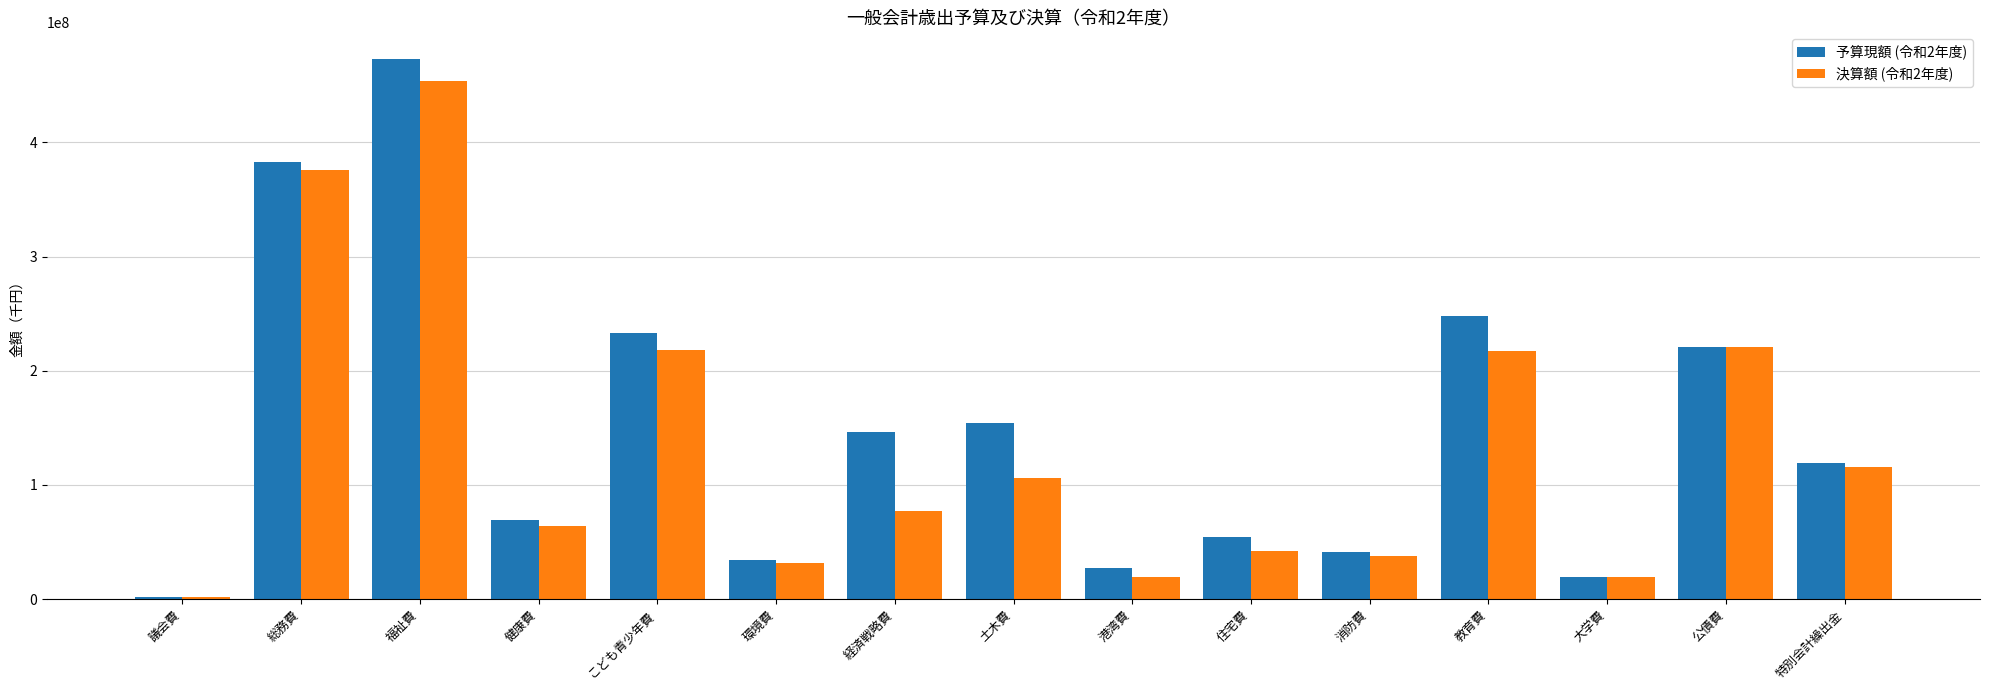

What is the lowest value of the 決算額 (令和2年度) series?

2226846